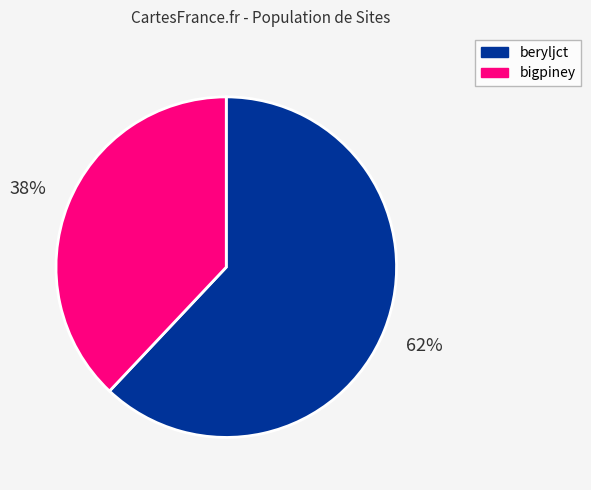

Count the number of slices in the pie.

2